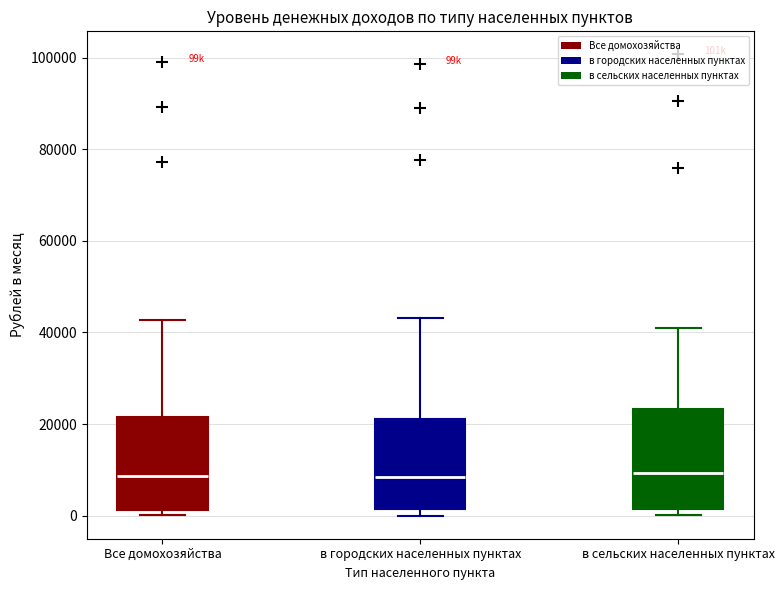

Reading left to right, transcribe this box plot: for each box, give where its median line is, the range the box spans, and where its two whiskers end, as read against the y-axis. The values are not printed on the chart, so give them approximately, as read against the axis.

Все домохозяйства: median 8000, box 2000 to 22000, whiskers 0 to 42000
в городских населенных пунктах: median 8000, box 2000 to 22000, whiskers 0 to 44000
в сельских населенных пунктах: median 10000, box 2000 to 24000, whiskers 0 to 40000